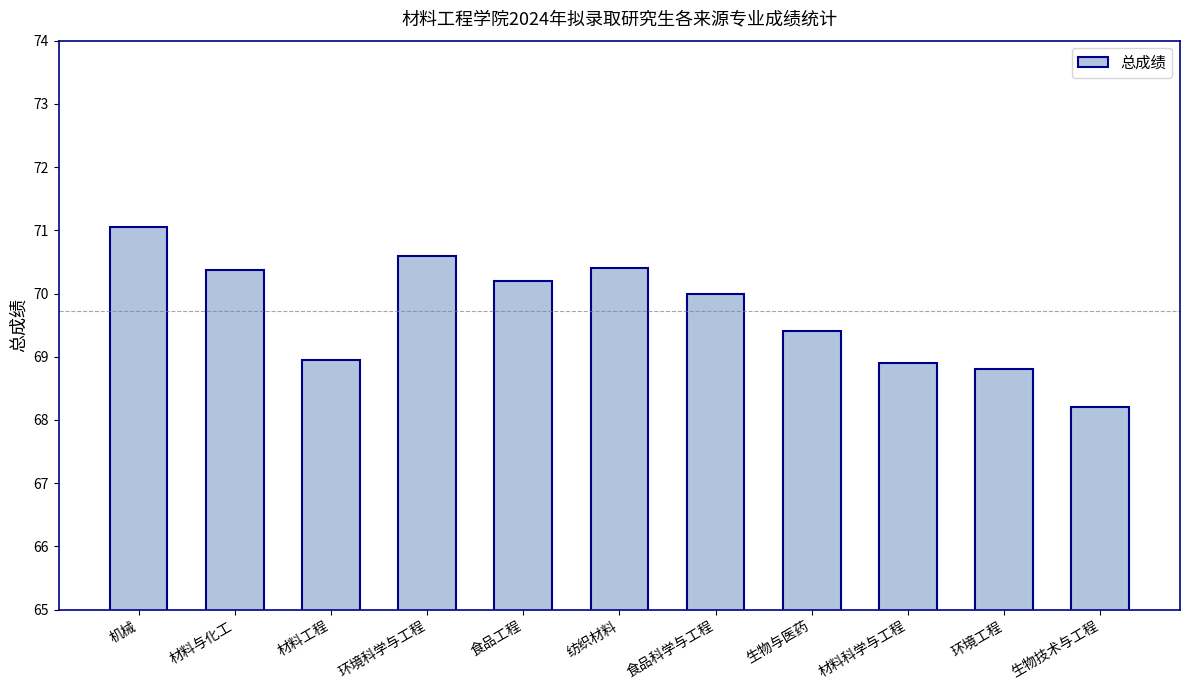

What is the sum of all values?

766.9